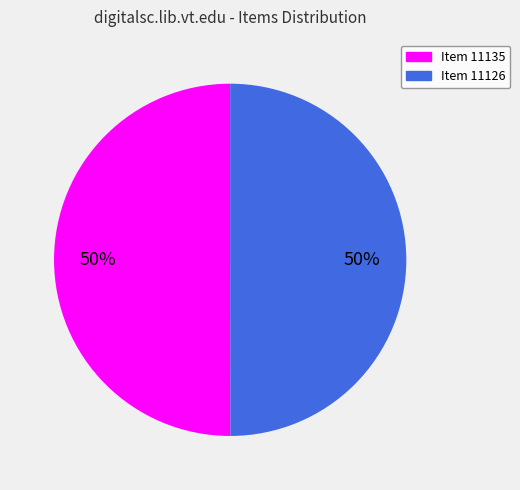

To the nearest percent, what is the average slice percentage?

50%